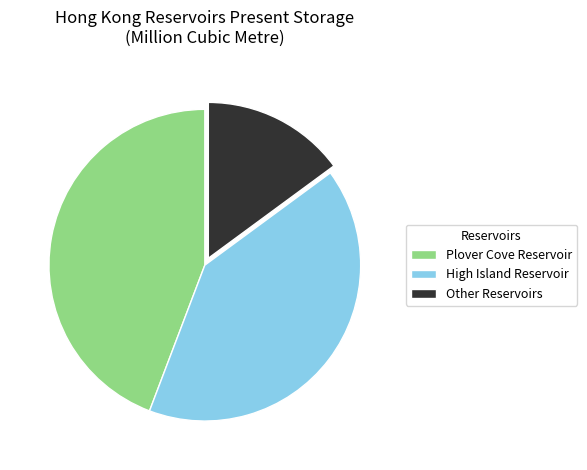

Rank the categories by value from lowest to highest.

Other Reservoirs, High Island Reservoir, Plover Cove Reservoir